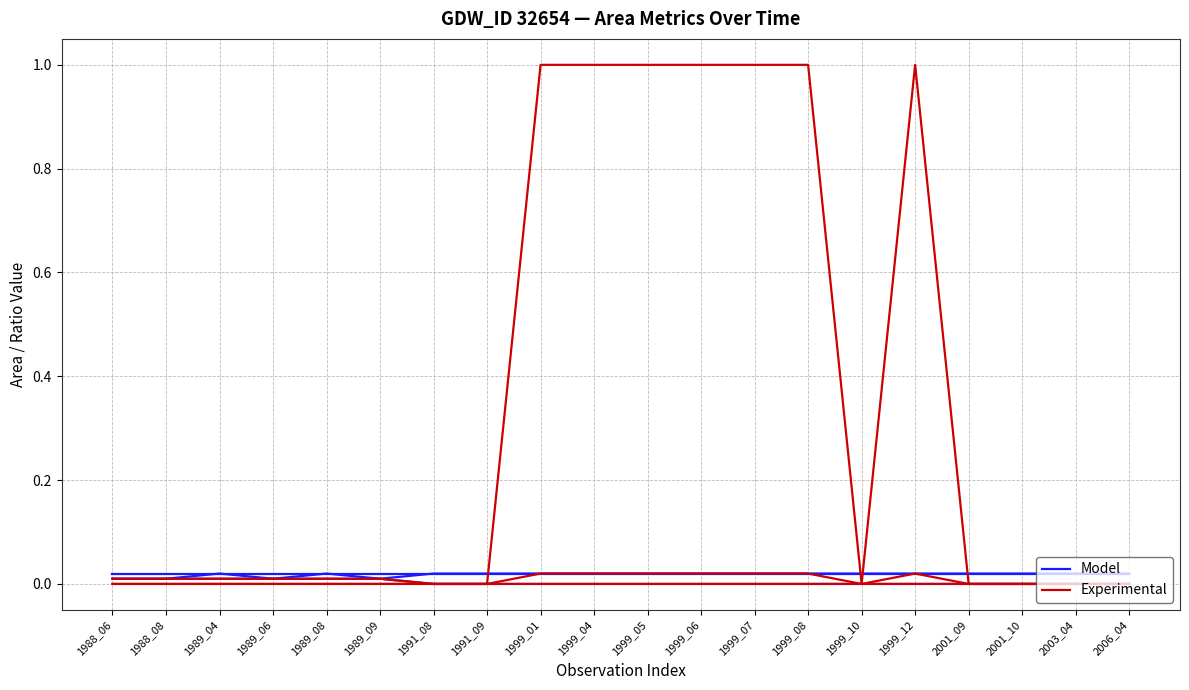

Does the chart have visible grid lines?

Yes